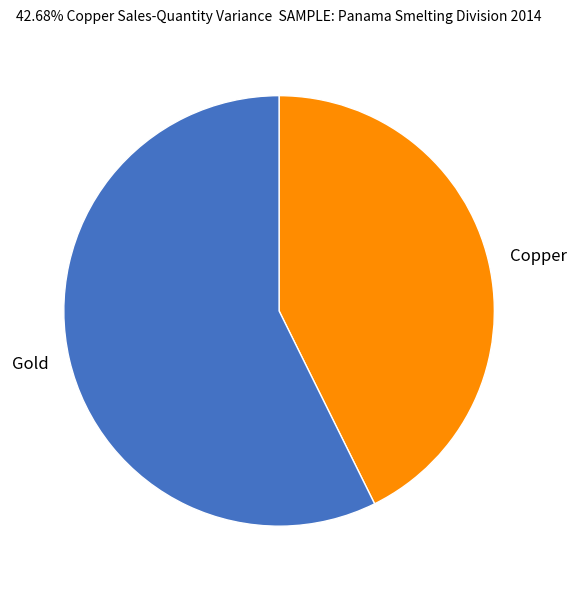

The Copper slice represents 55% of the pie. True or false?

False